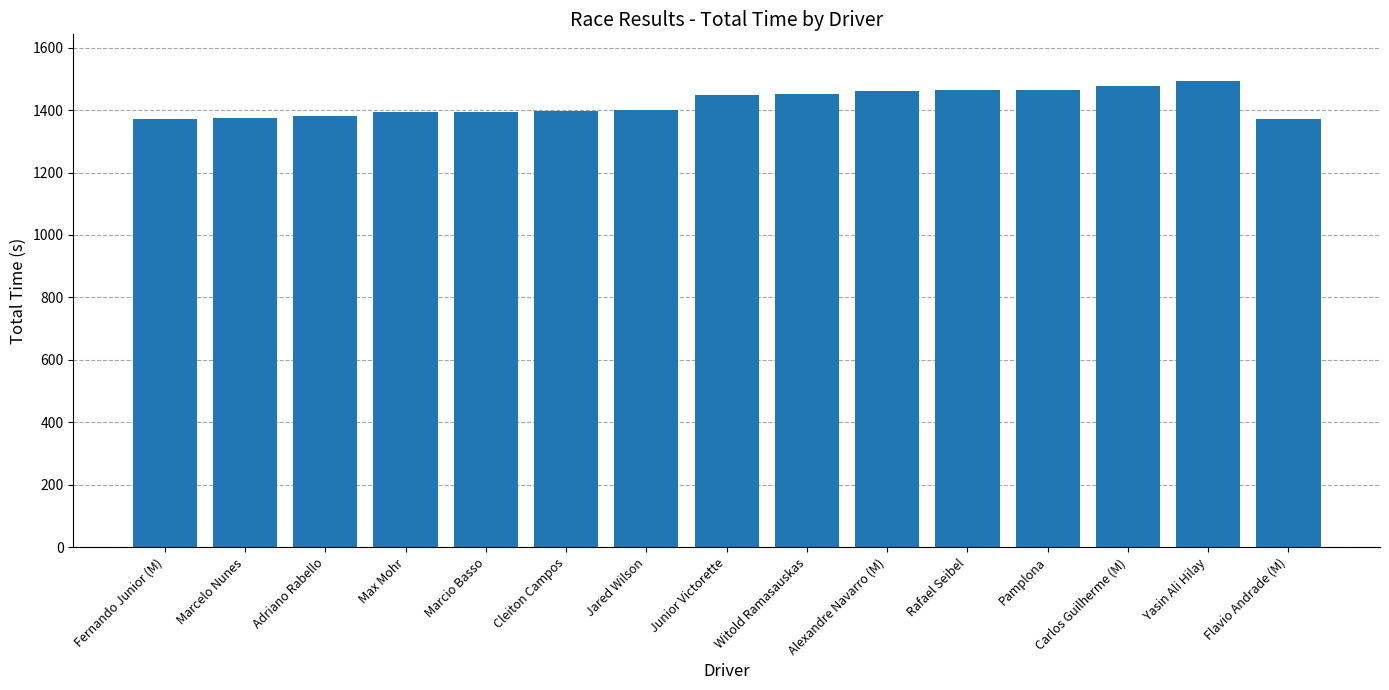

Between Pamplona and Marcelo Nunes, which is larger?

Pamplona